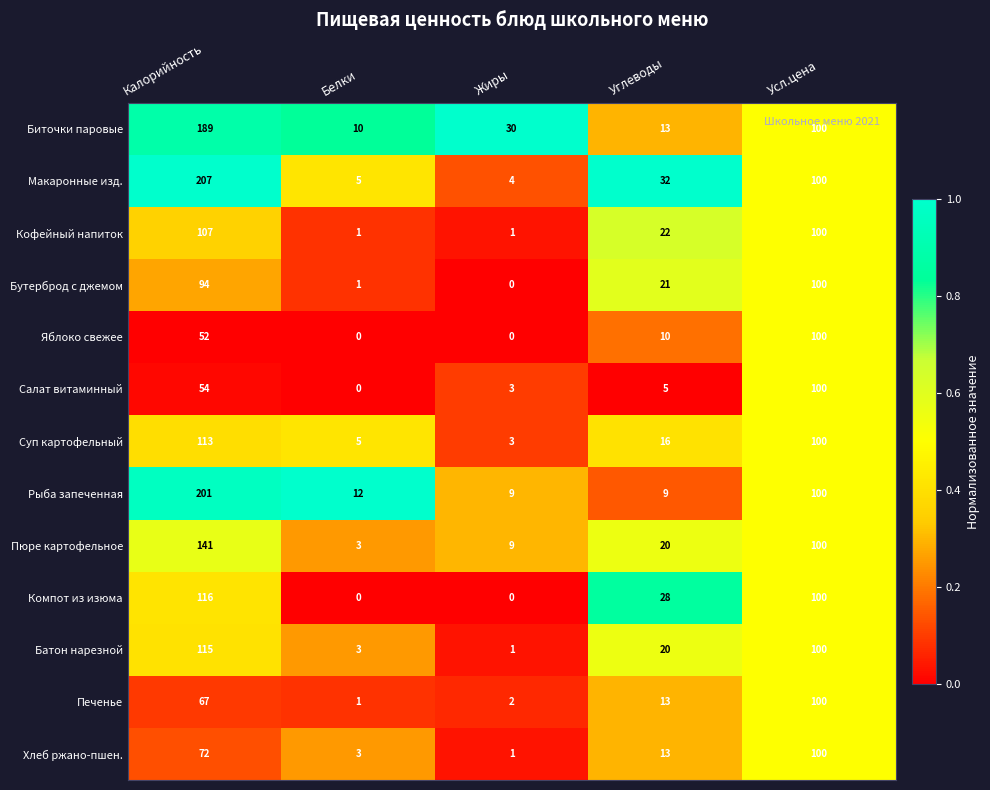

What is the difference between the maximum and second lowest values in the Кофейный напиток series?

106